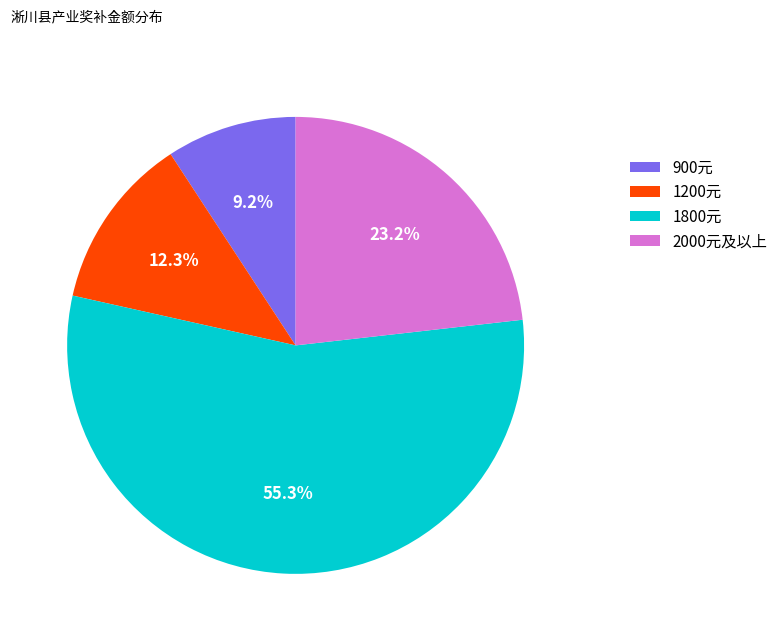

Is there a majority slice in this chart?

Yes